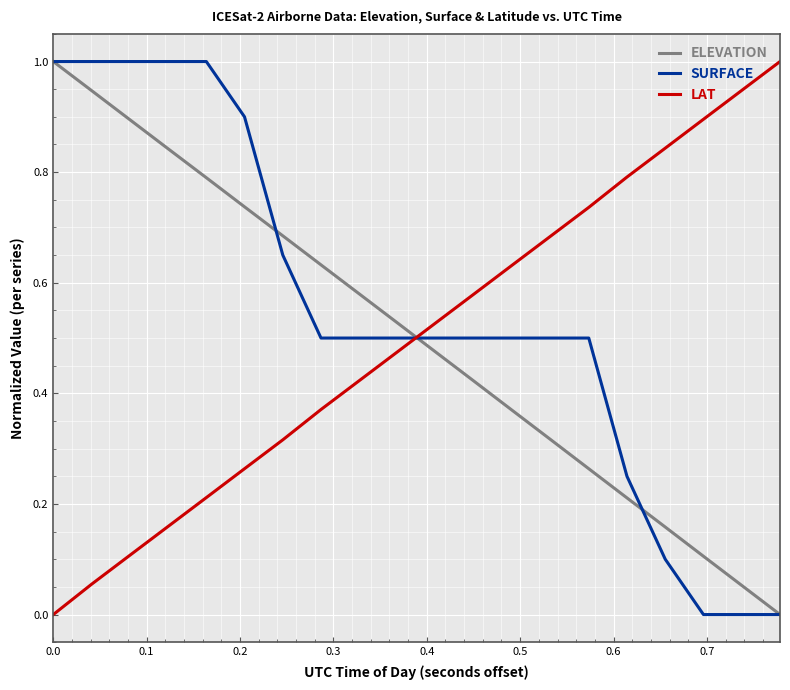

Which series ends up on top after the final intersection of LAT and ELEVATION?

LAT